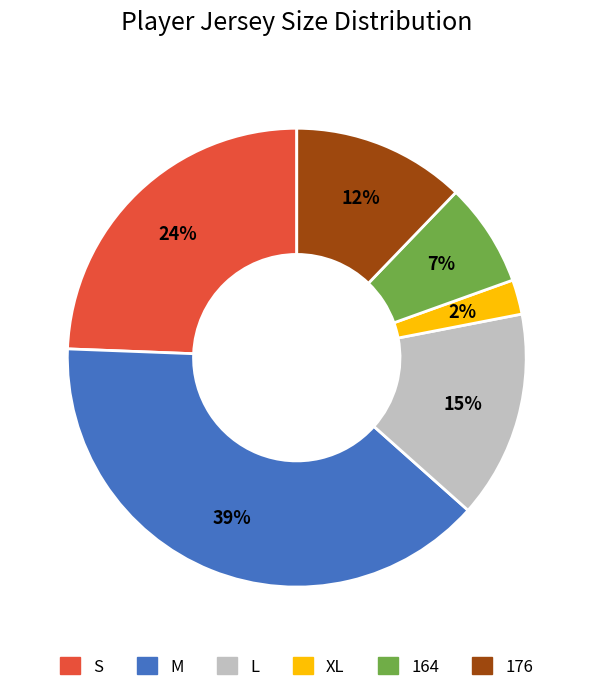

Combined, do XL and 164 account for over 50%?

No